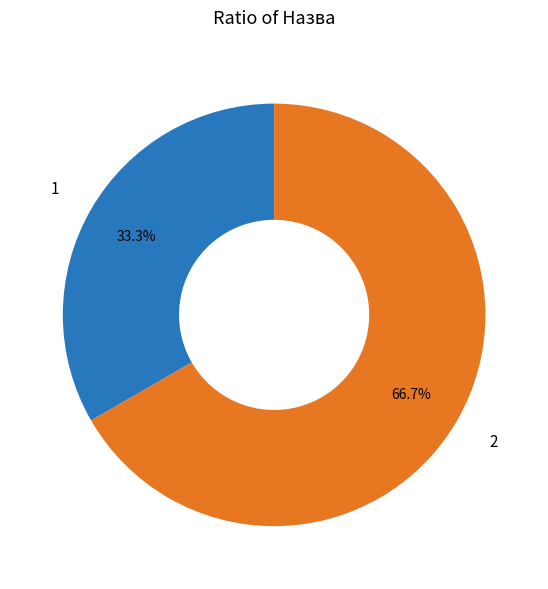

Does any single category account for the majority?

Yes